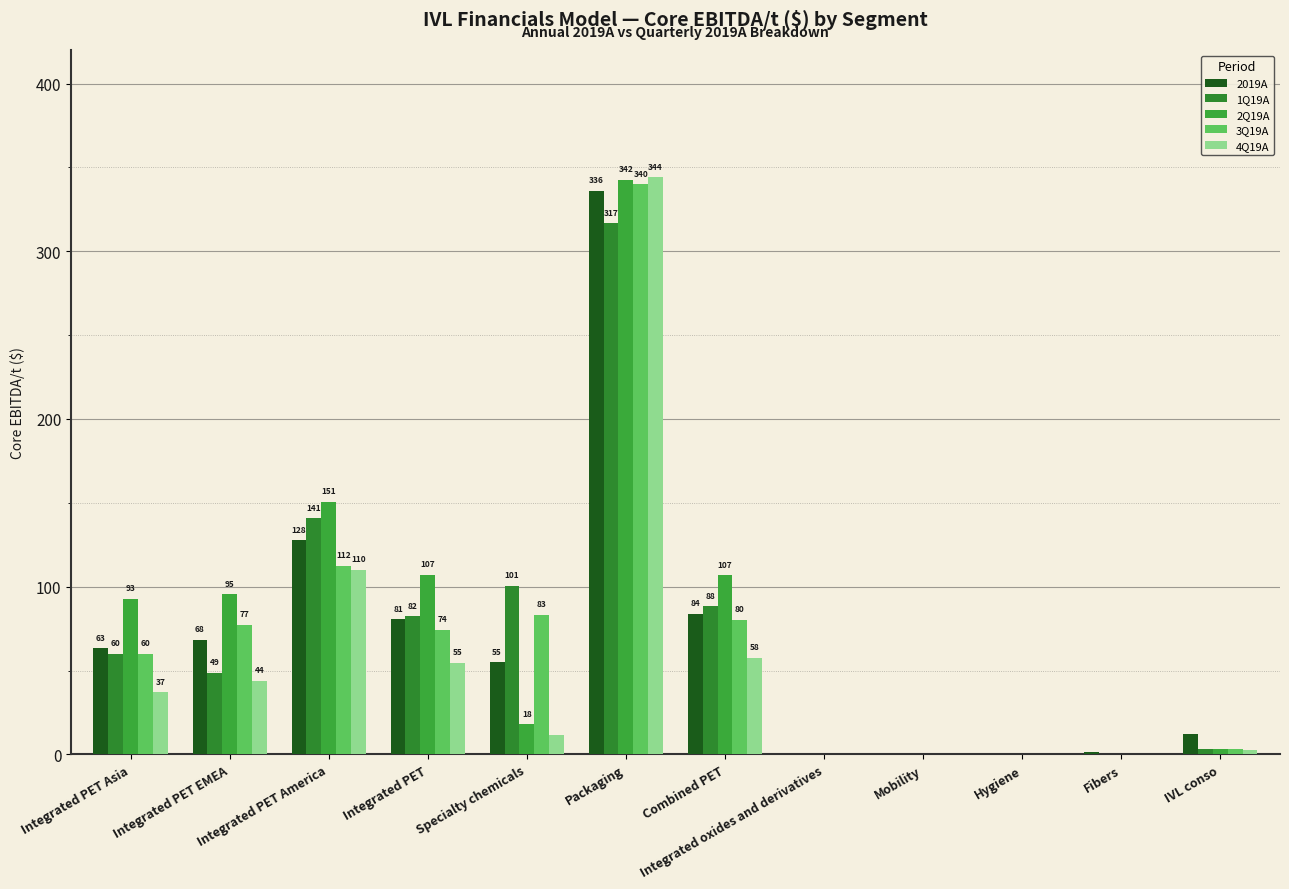

Which series has the largest total across all categories?

2Q19A